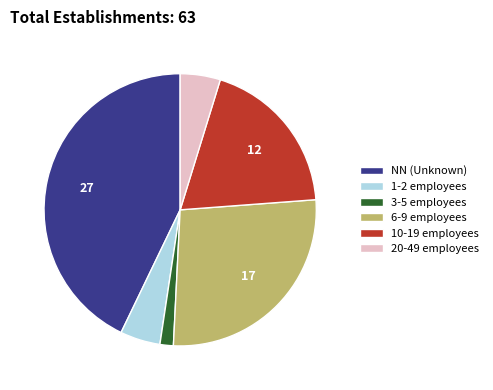

Do 20-49 employees and 10-19 employees together represent more than half of the pie?

No